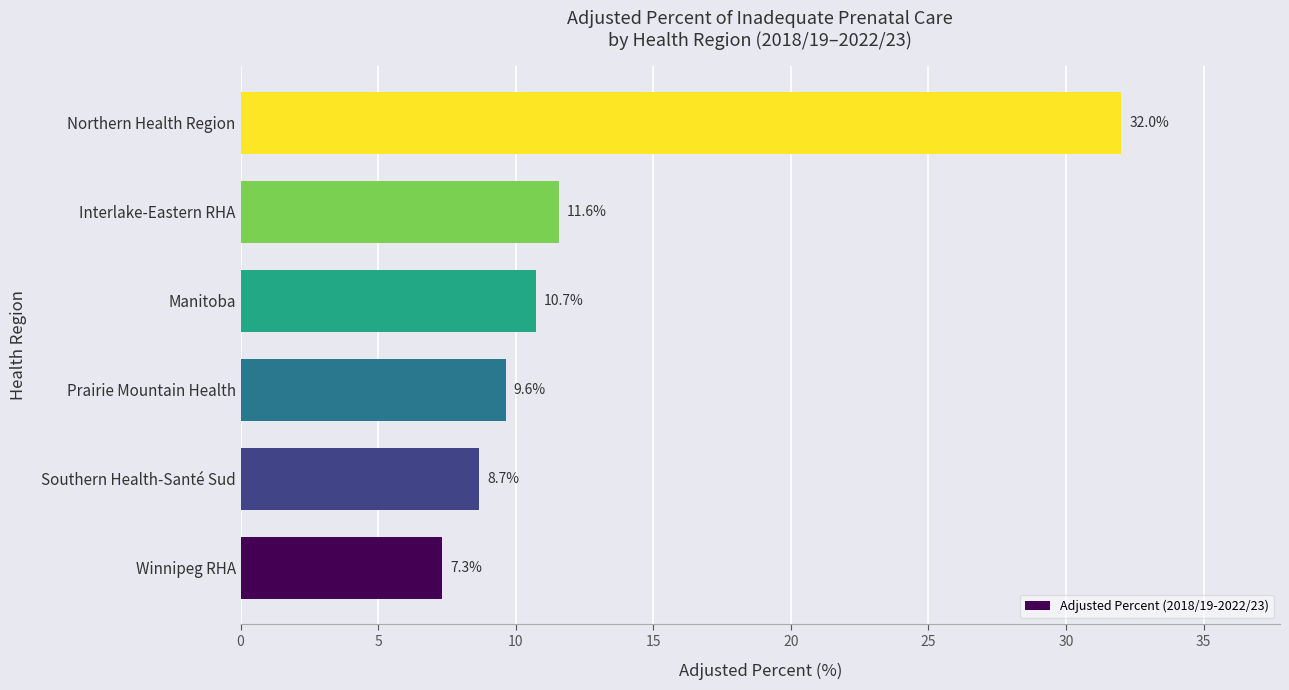

At which label is the value closest to 19?

Interlake-Eastern RHA